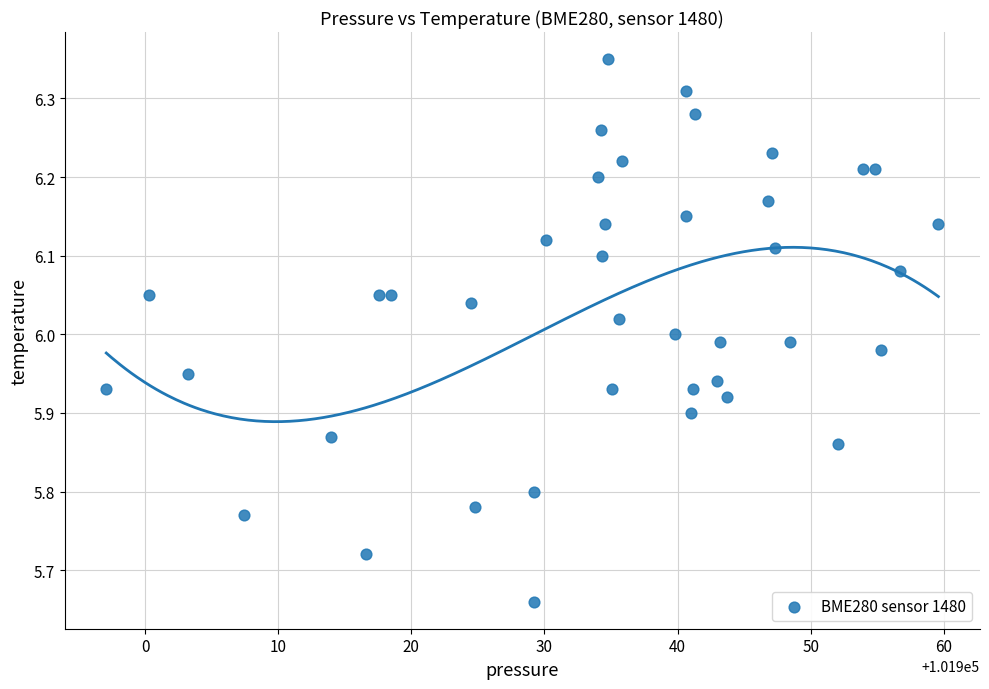

What is the range of Y values (max minus min)?

0.7